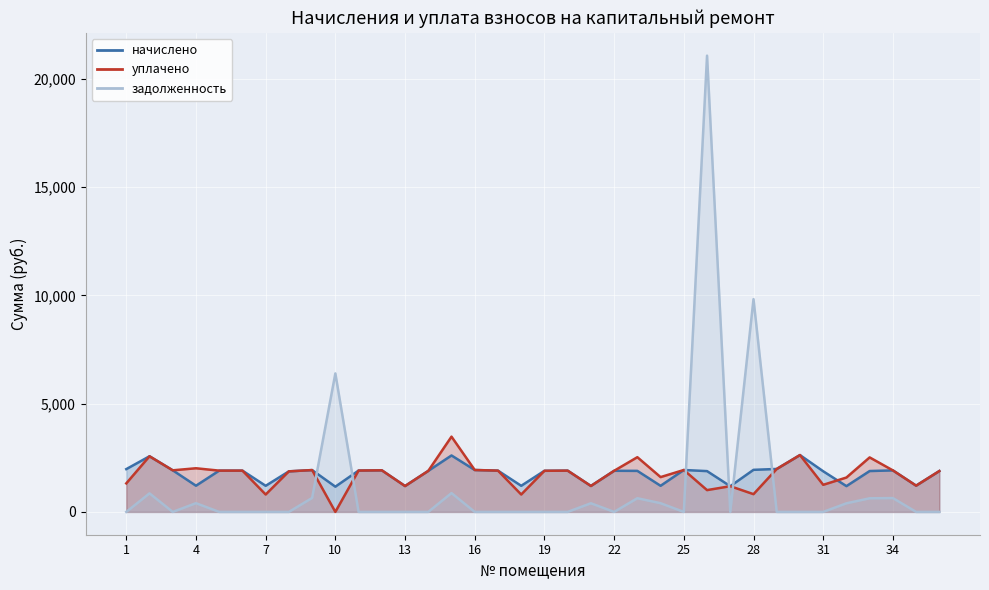

Is the value of задолженность at 18 greater than the value of уплачено at 26?

No